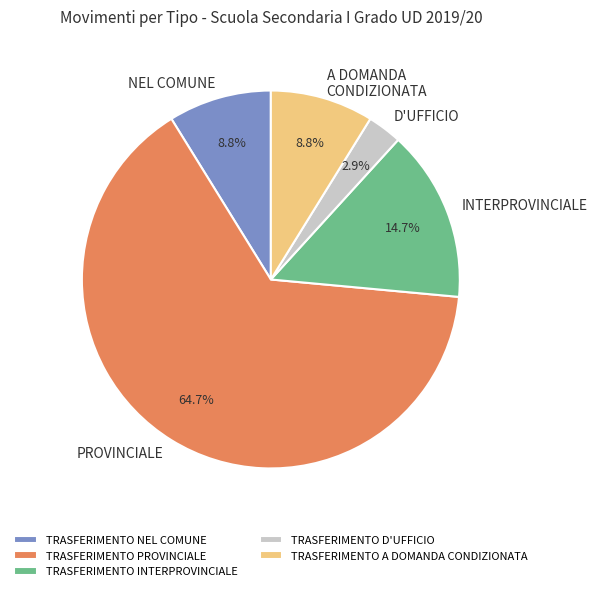

To the nearest percent, what percentage of the pie is TRASFERIMENTO INTERPROVINCIALE?

15%